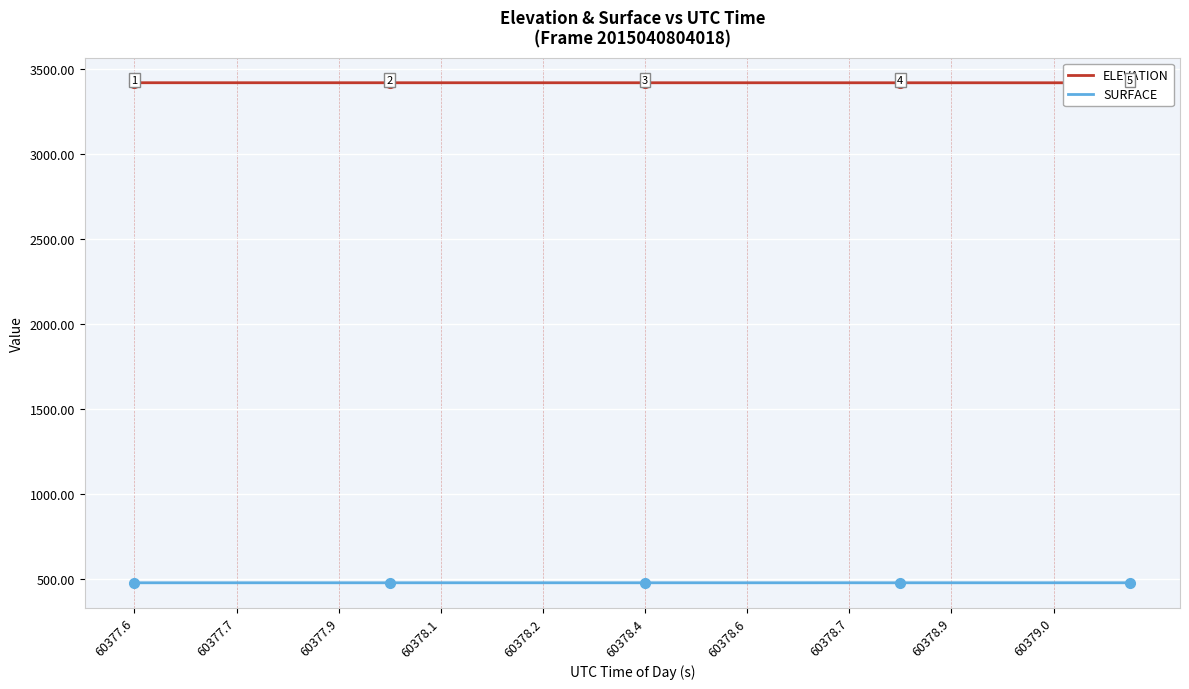

What is the minimum value for SURFACE?

477.6